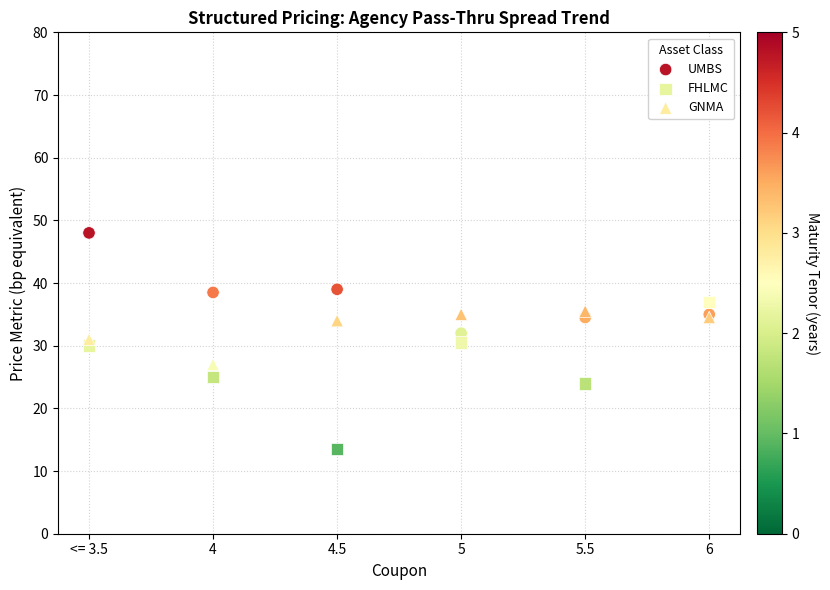

Which series reaches the minimum Y coordinate?

FHLMC